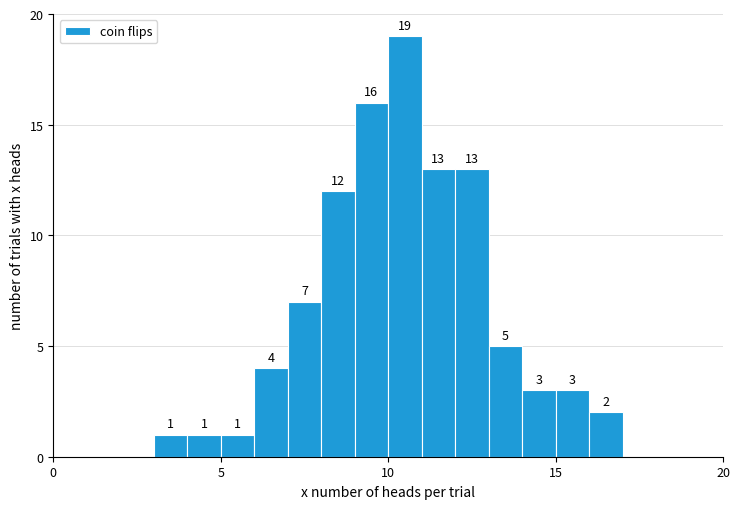

Around what value on the x-axis is the tallest bar? Give the approximate position of its centre, as read against the axis.

10.5